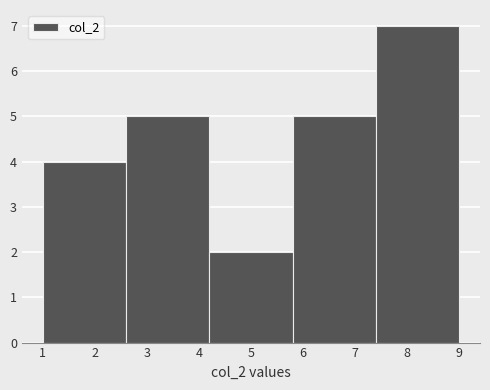

What is the height of the bar covering 7.4 to 9.0 on the x-axis? The values are not printed on the chart, so give them approximately, as read against the axis.

7